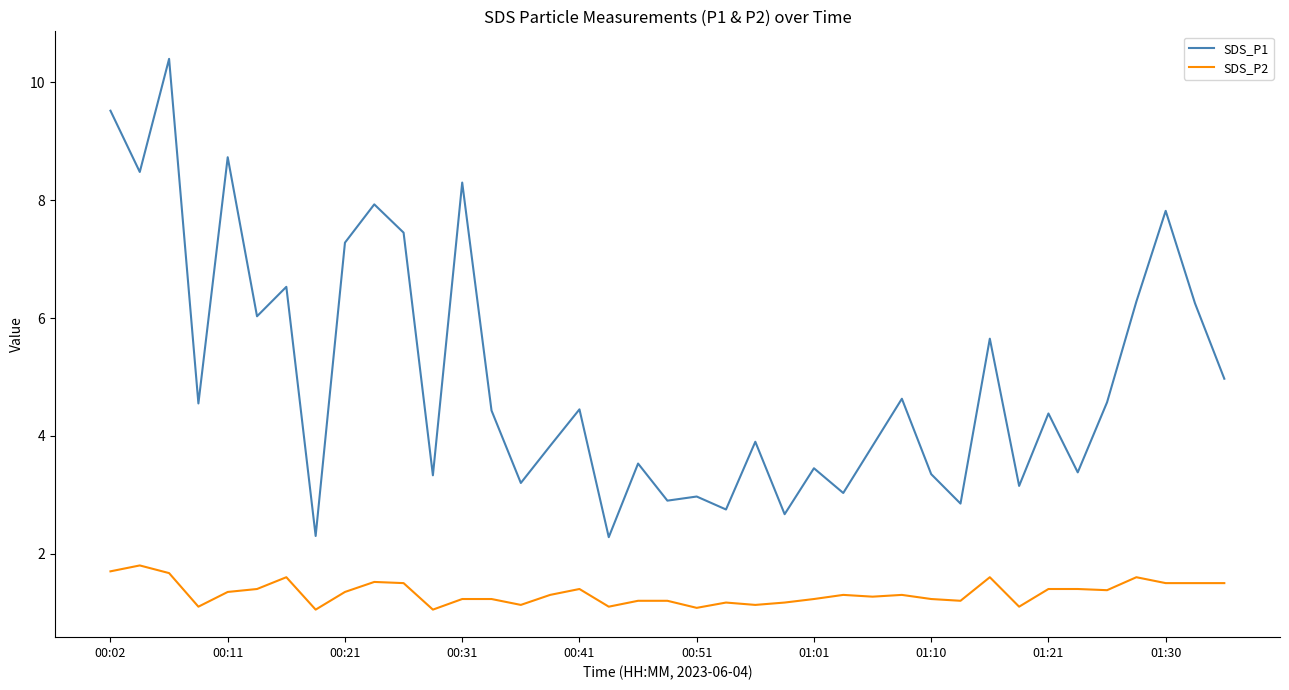

True or false: SDS_P1 and SDS_P2 cross at least once.

False